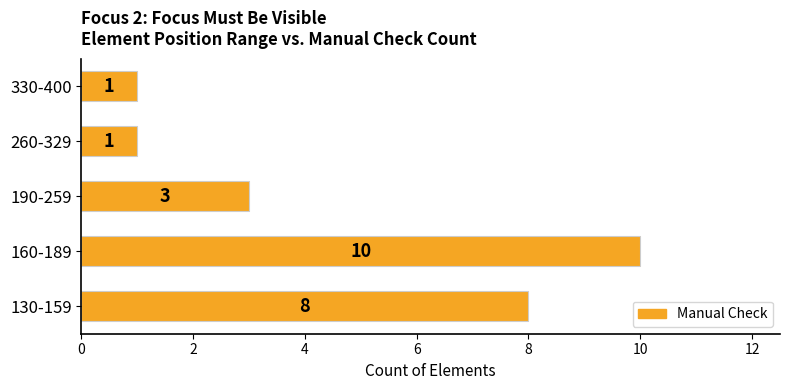

What is the sum of all values?

23